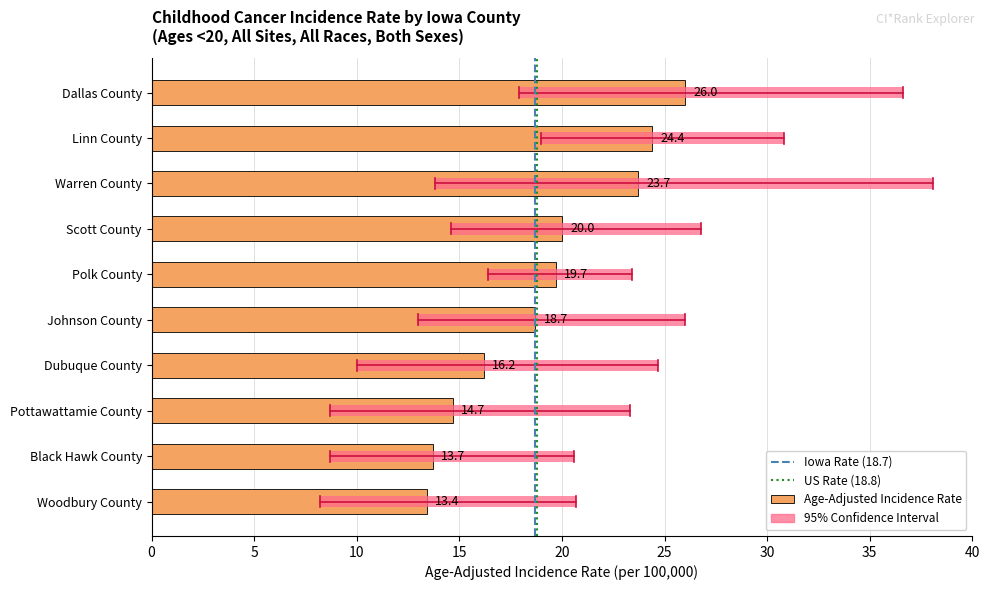

Reading left to right, transcribe all the data shown in this chart.

Dallas County=26.0	Linn County=24.4	Warren County=23.7	Scott County=20.0	Polk County=19.7	Johnson County=18.7	Dubuque County=16.2	Pottawattamie County=14.7	Black Hawk County=13.7	Woodbury County=13.4